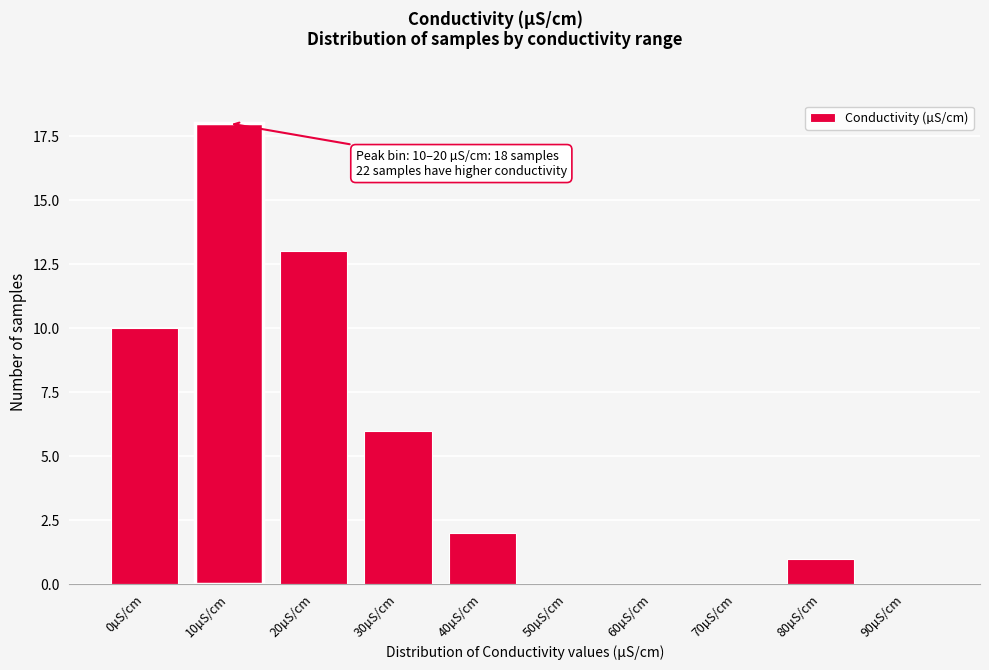

Reading left to right, extract all data points from this chart.

0µS/cm=10	10µS/cm=18	20µS/cm=13	30µS/cm=6	40µS/cm=2	50µS/cm=0	60µS/cm=0	70µS/cm=0	80µS/cm=1	90µS/cm=0